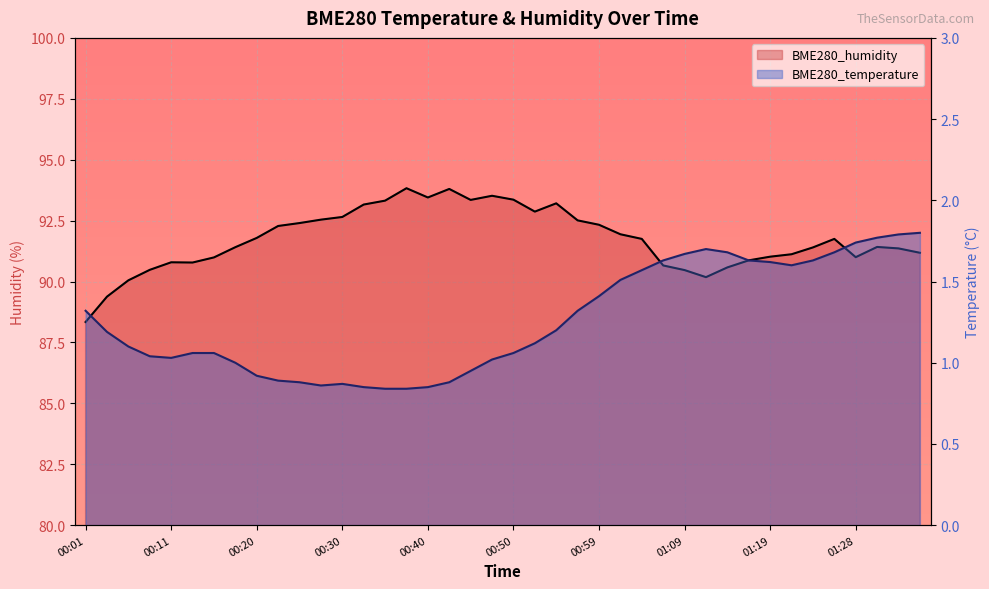

Which series has the largest range (max minus min)?

BME280_humidity